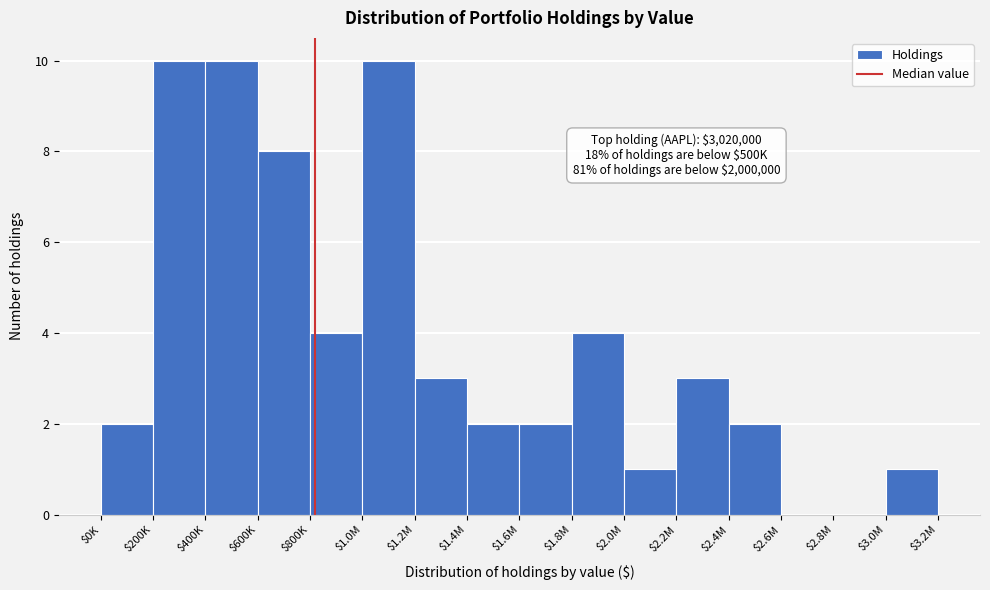

What is the greatest value displayed?

10